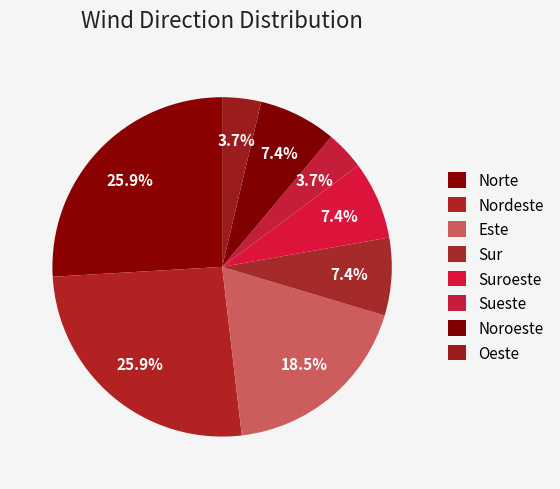

How many segments does this pie chart have?

8